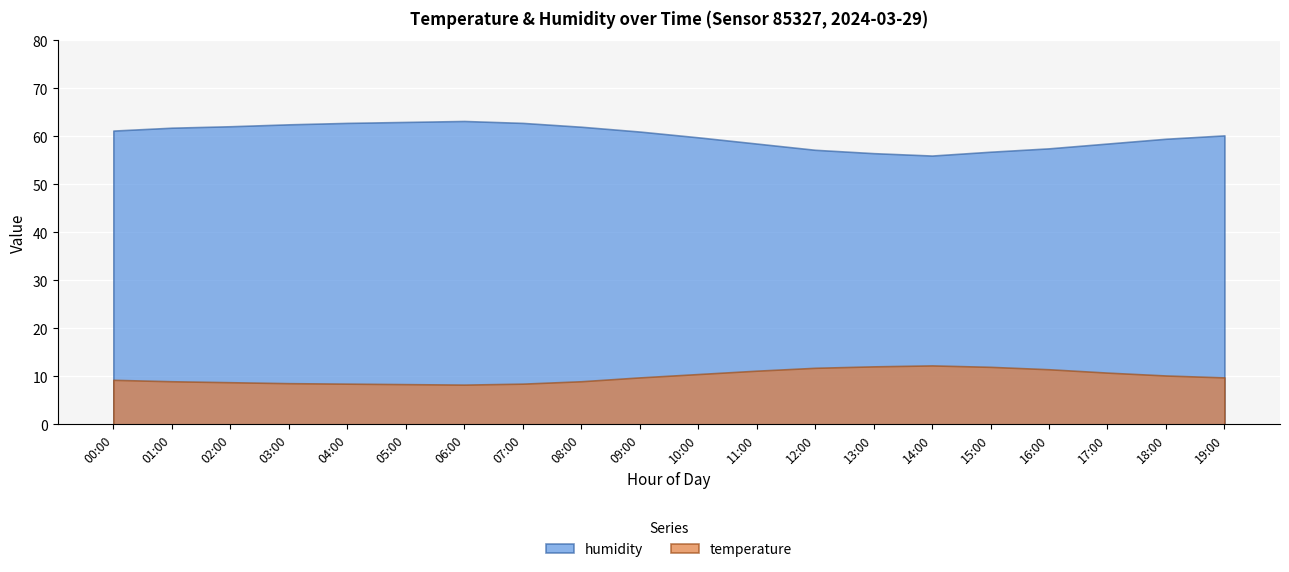

How many lines are shown in the chart?

2